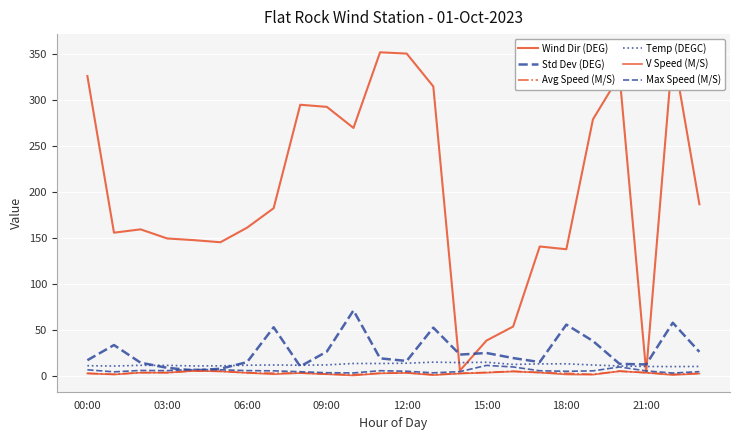

Is it true that Wind Dir (DEG) equals 100.4 at 13?

False